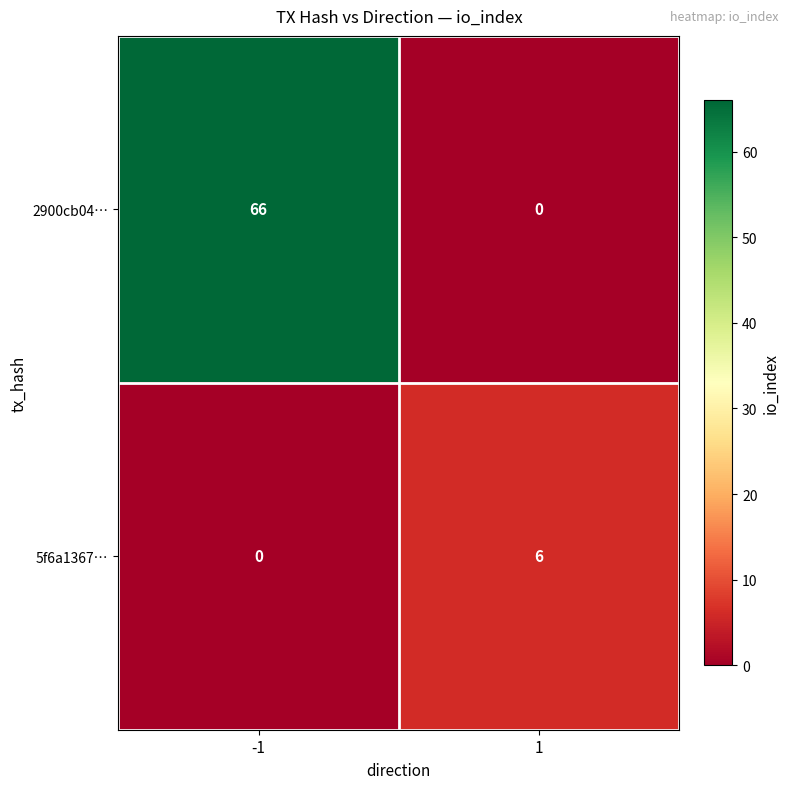

List the series in order of their peak value, lowest first.

5f6a1367…, 2900cb04…